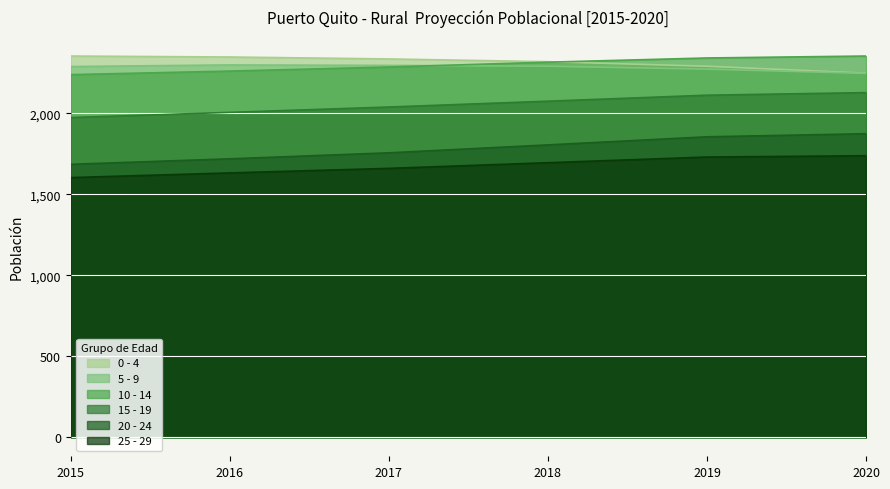

Which series changed the most between 2019 and 2020?

0 - 4